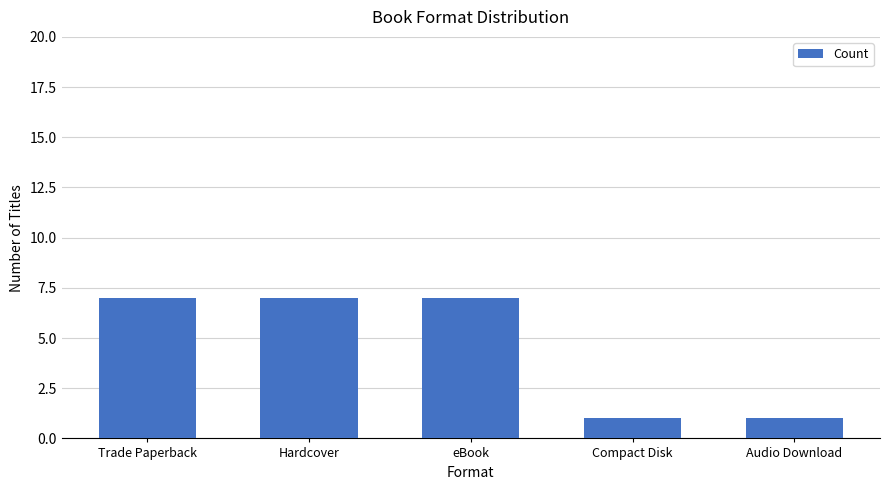

Between Audio Download and eBook, which is larger?

eBook